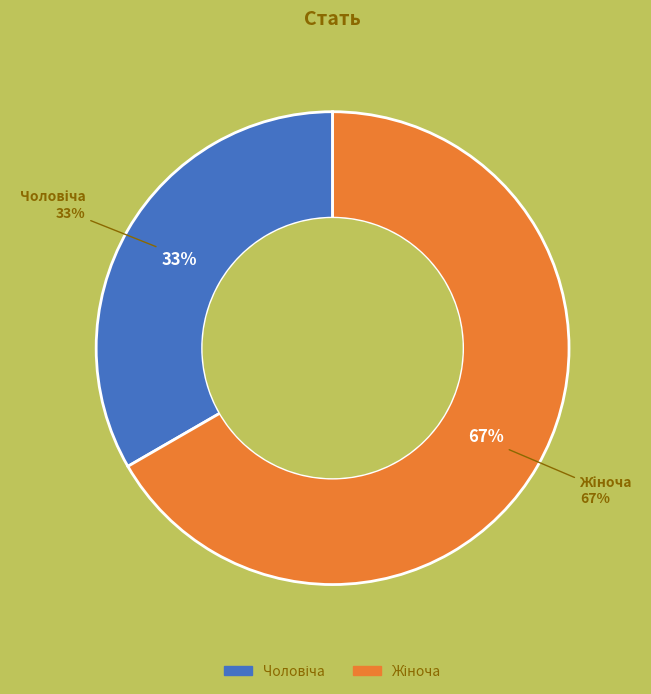

Which slice is the largest?

Жіноча